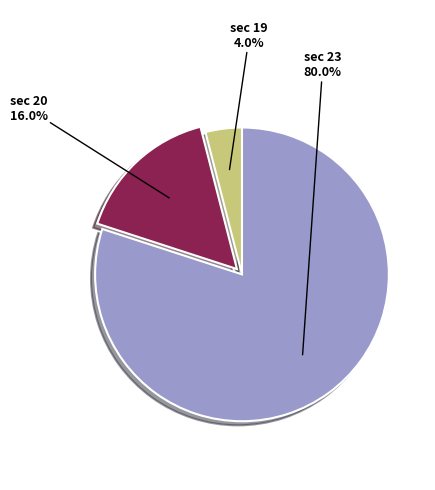

Is there any slice that represents more than half of the pie?

Yes